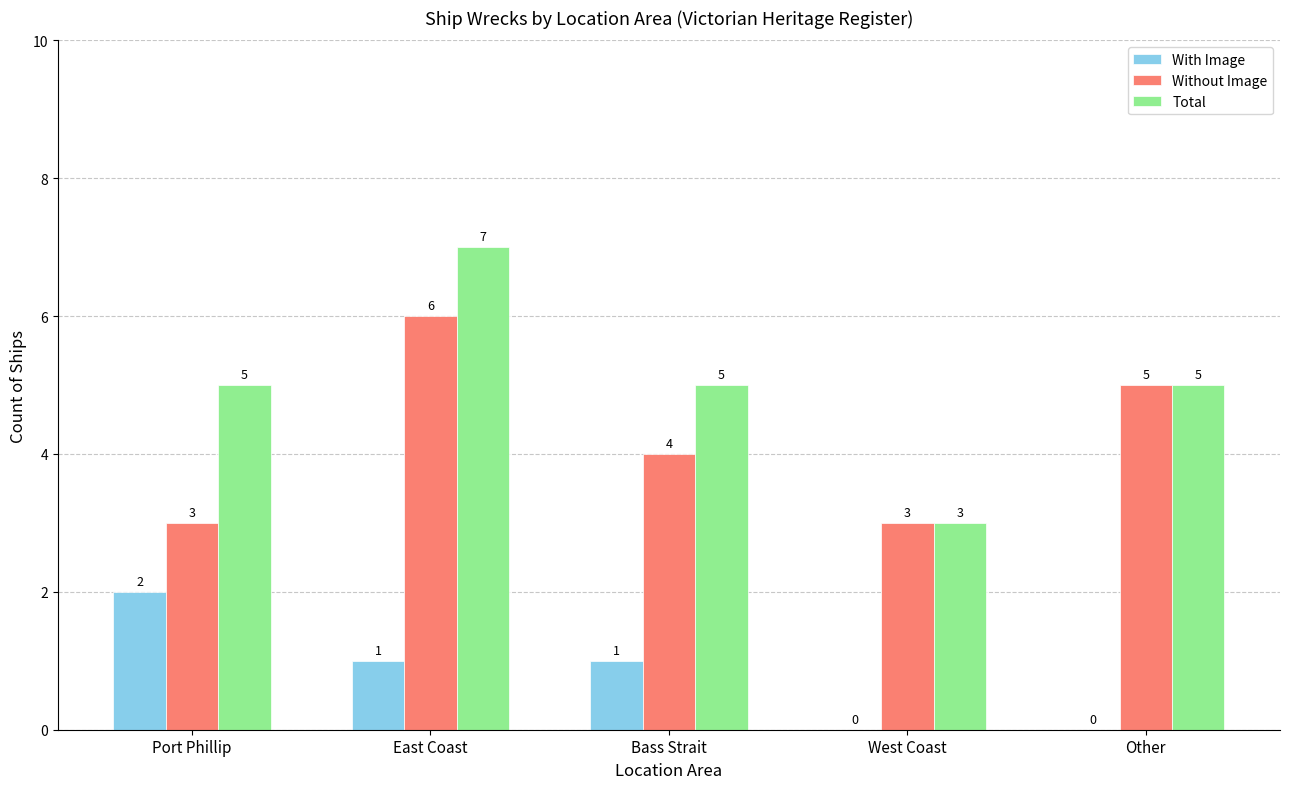

Are the bars horizontal?

No